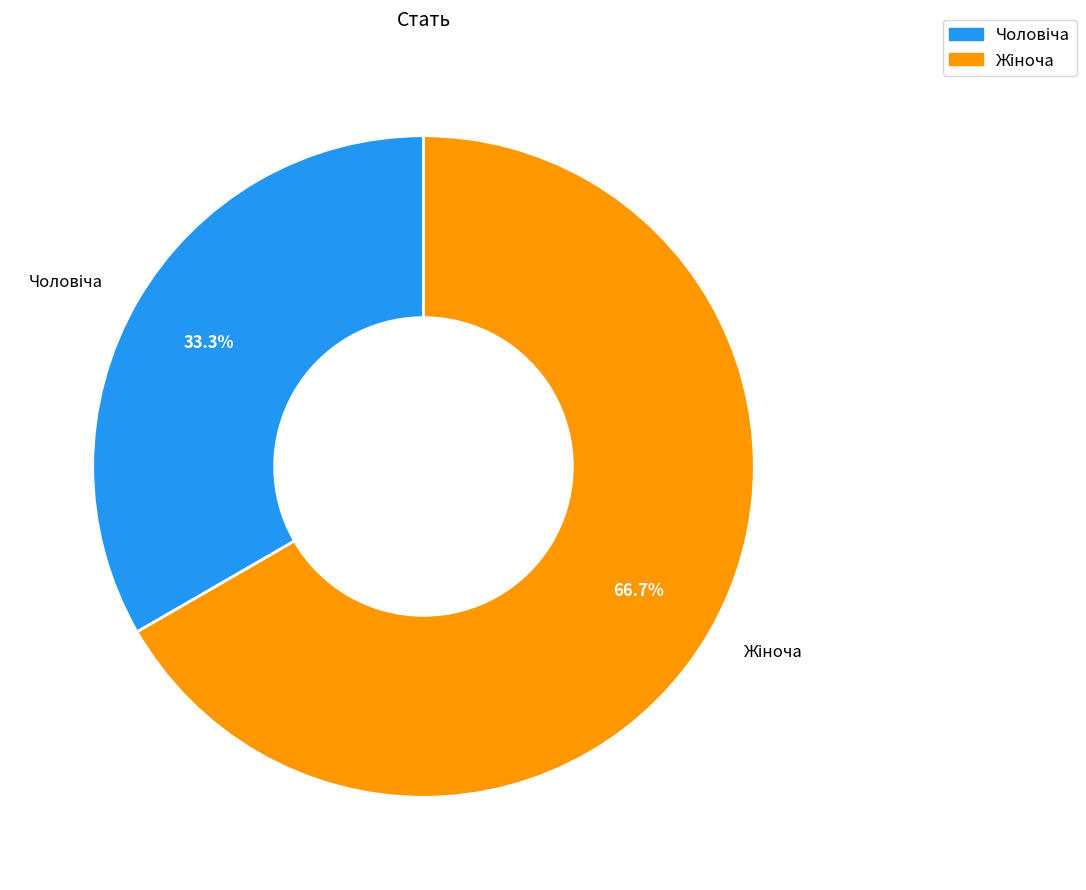

Is there any slice that represents more than half of the pie?

Yes